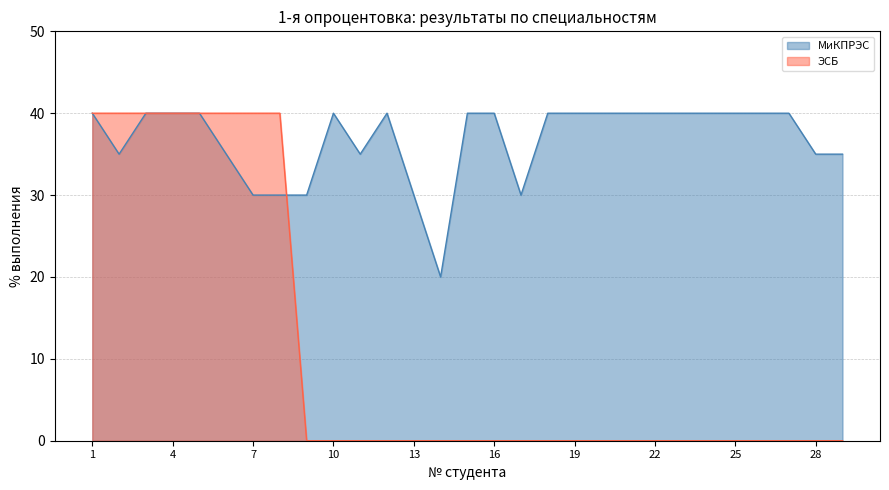

What is the difference between the ЭСБ values at 5 and 27?

40